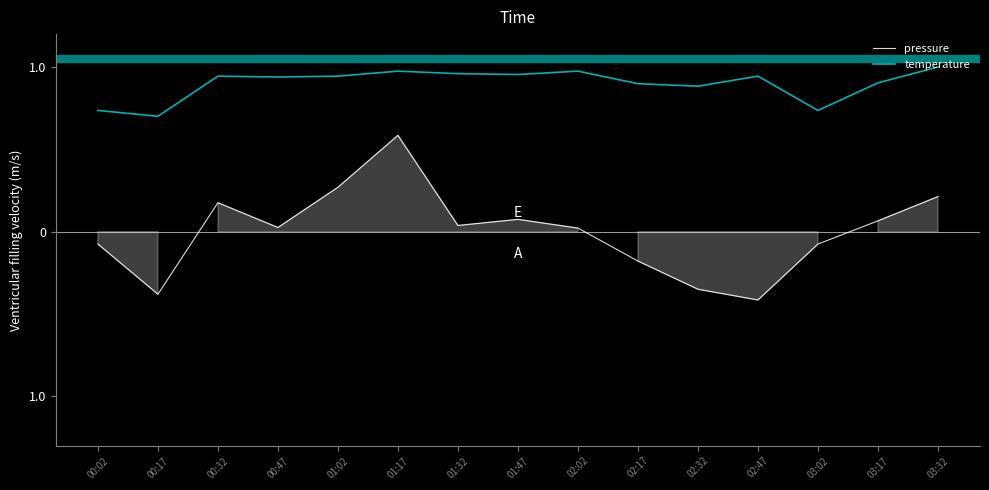

At which category does pressure reach its first local peak?

00:32